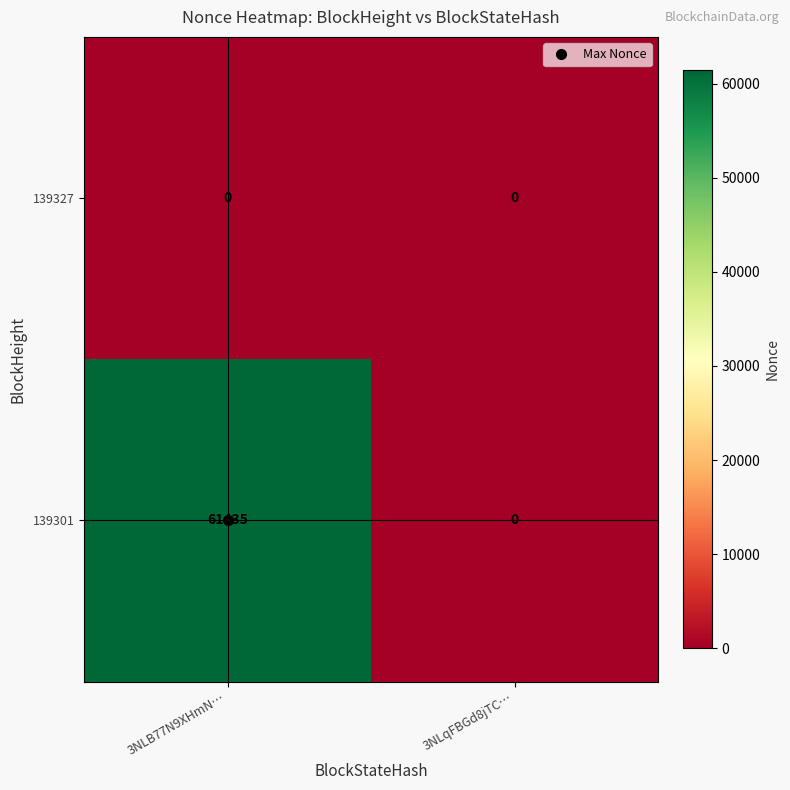

Between 3NLB77N9XHmN… and 3NLqFBGd8jTC…, which series saw the biggest shift?

139301